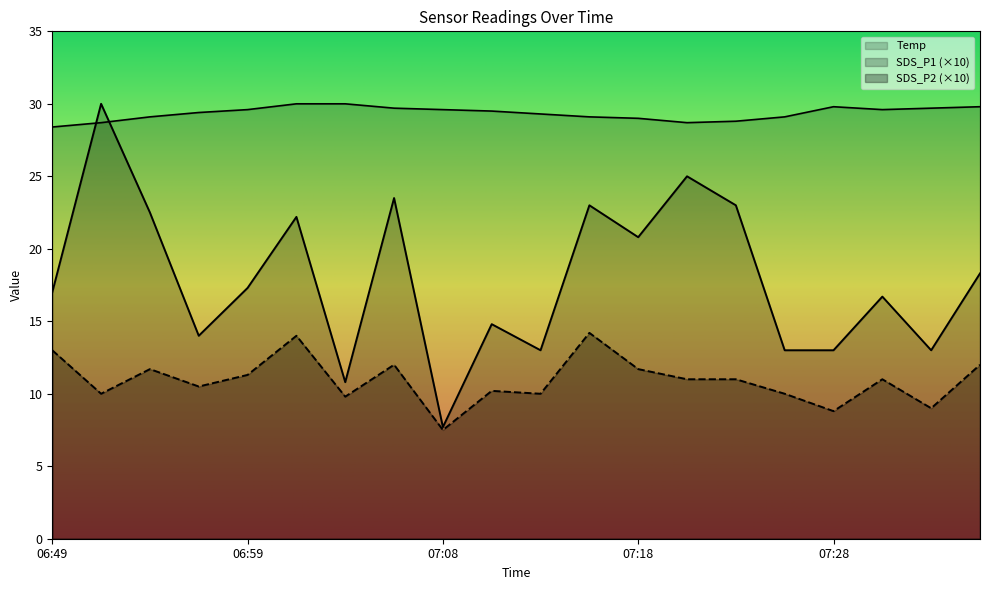

What value does the SDS_P2 series have at 06:54?

11.7